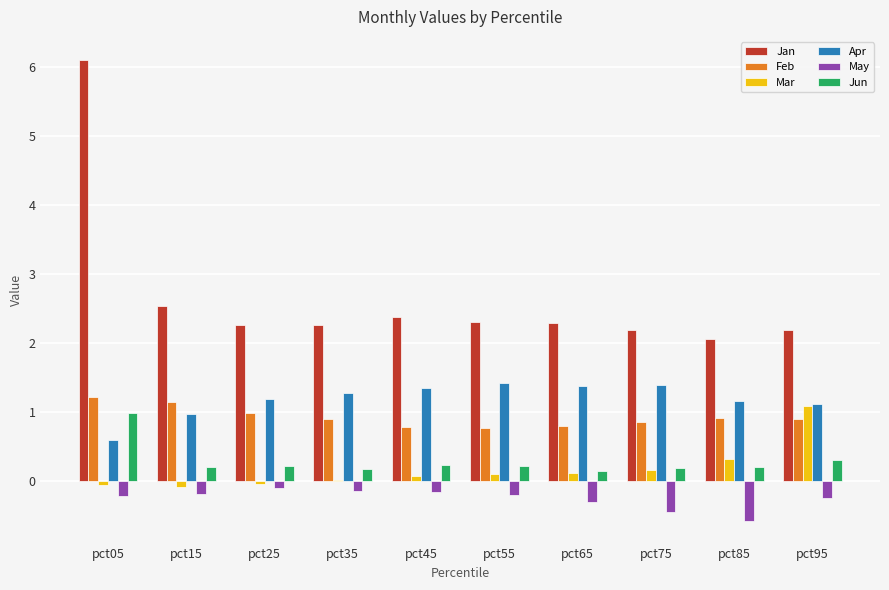

Which label corresponds to the largest value in the chart?

pct05